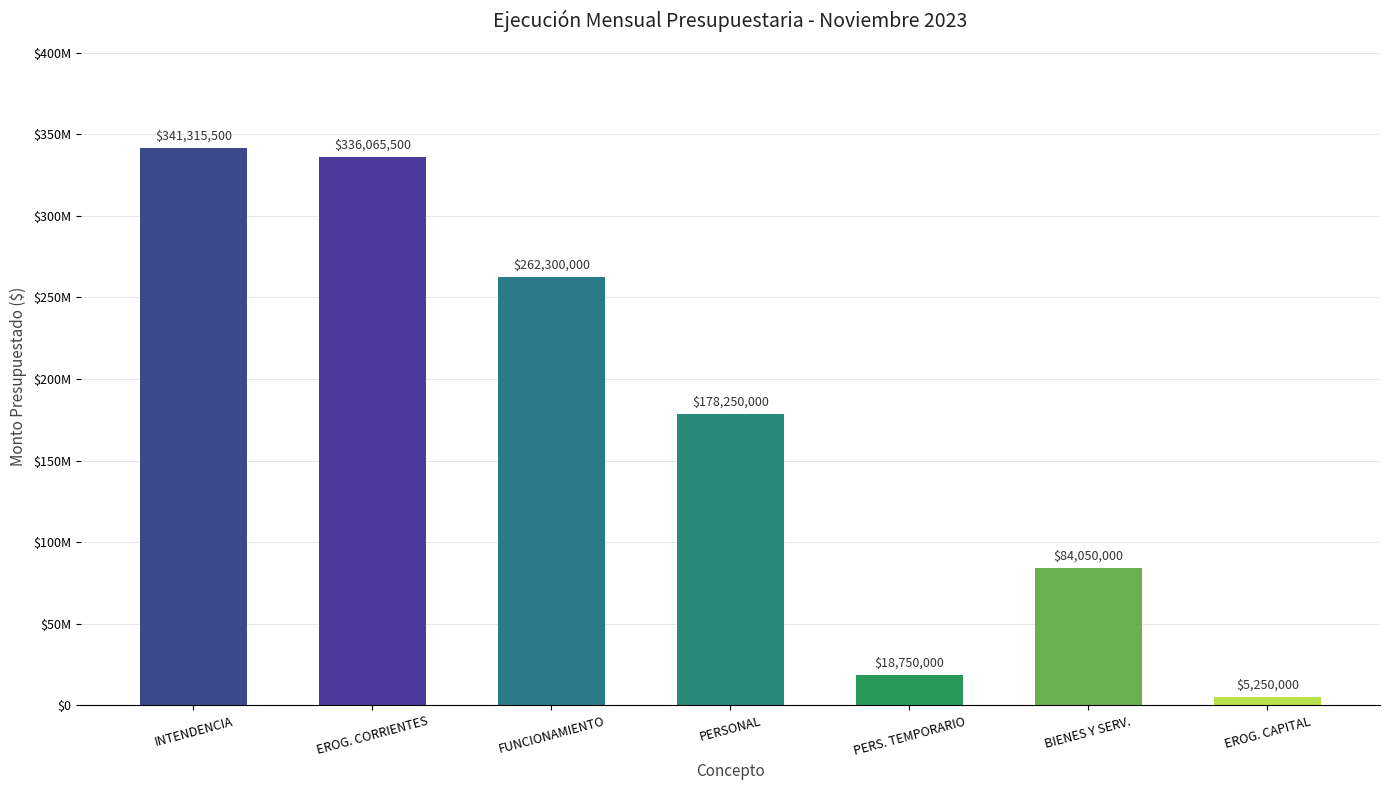

Reading left to right, list all the values displayed in this chart.

INTENDENCIA=341315500	EROG. CORRIENTES=336065500	FUNCIONAMIENTO=262300000	PERSONAL=178250000	PERS. TEMPORARIO=18750000	BIENES Y SERV.=84050000	EROG. CAPITAL=5250000